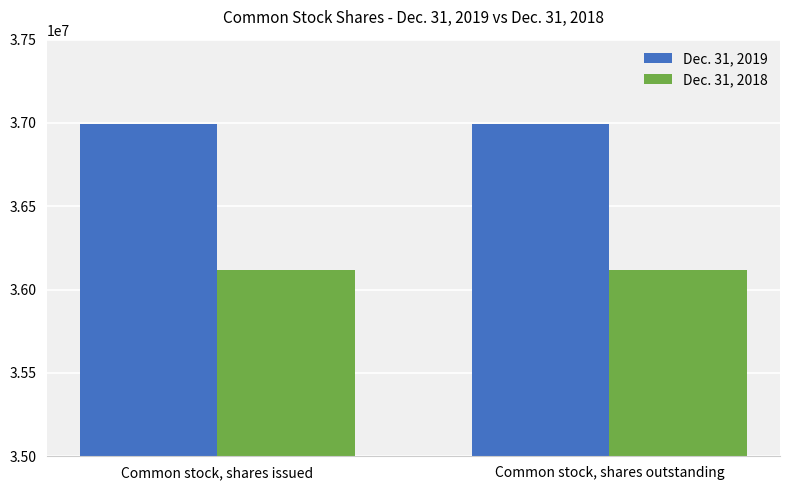

What is the total value across all series at Common stock, shares issued?

73112000